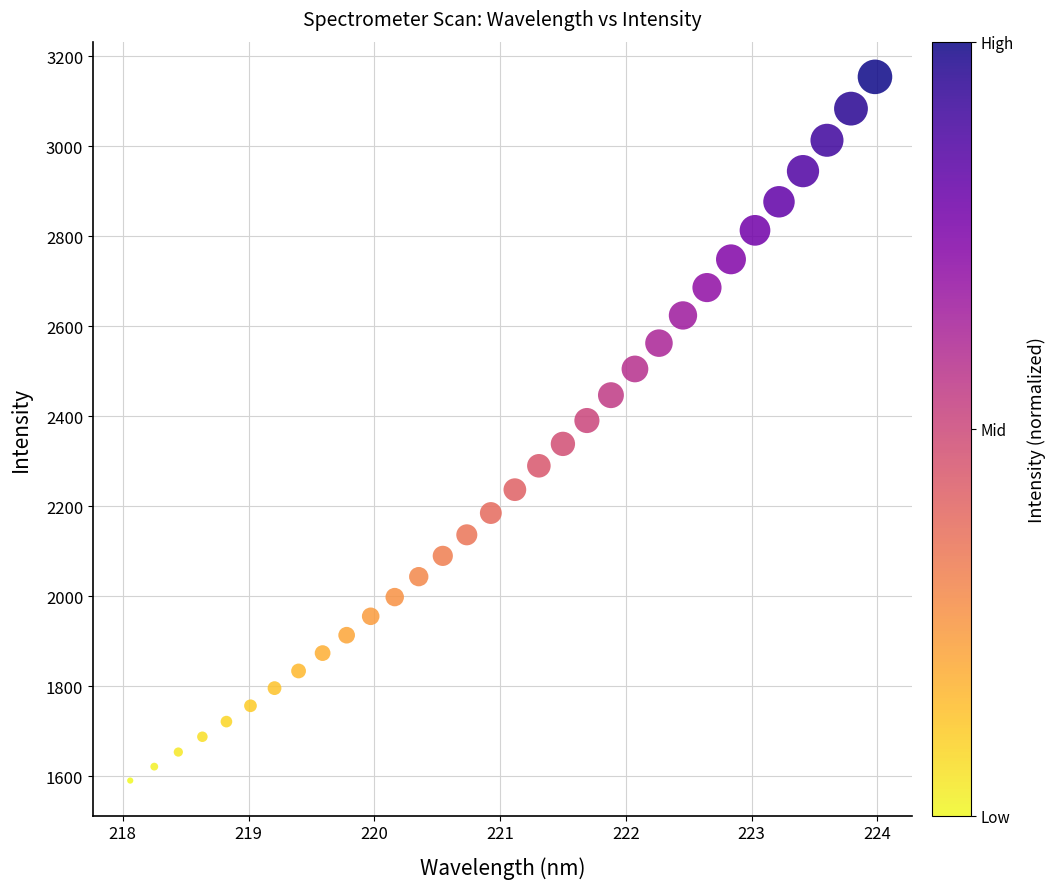

What is the range of X values (max minus min)?

5.9